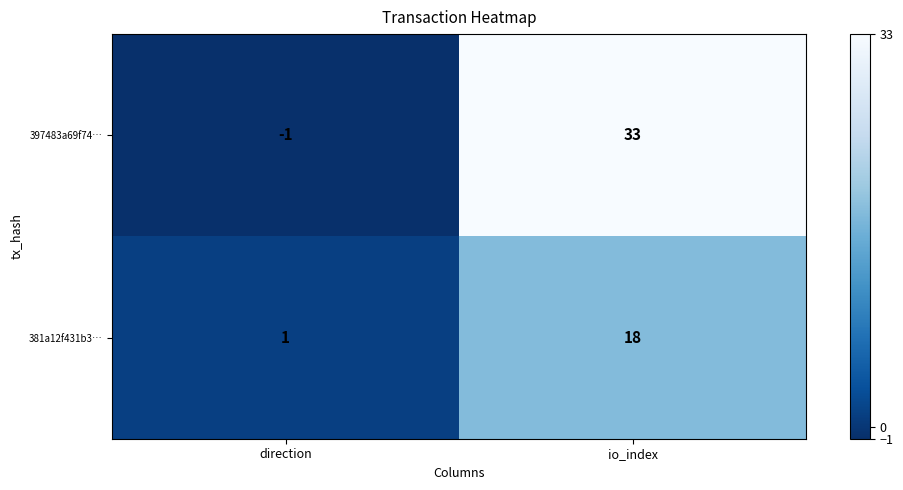

What is the difference between the 381a12f431b3… values at io_index and direction?

17